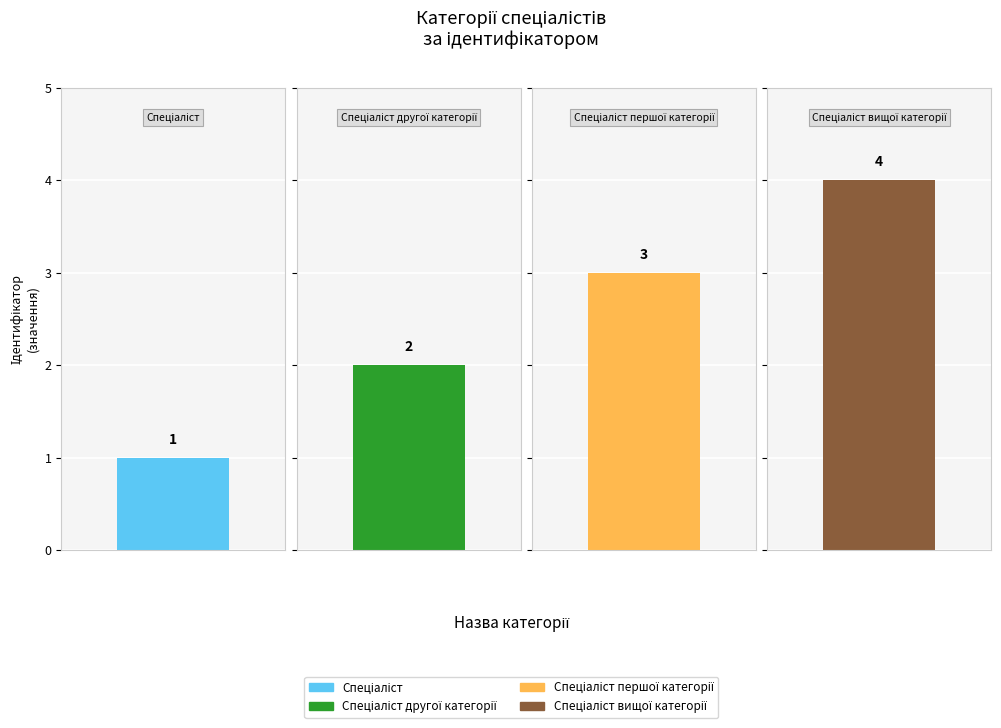

How many values are between 2 and 4?

3